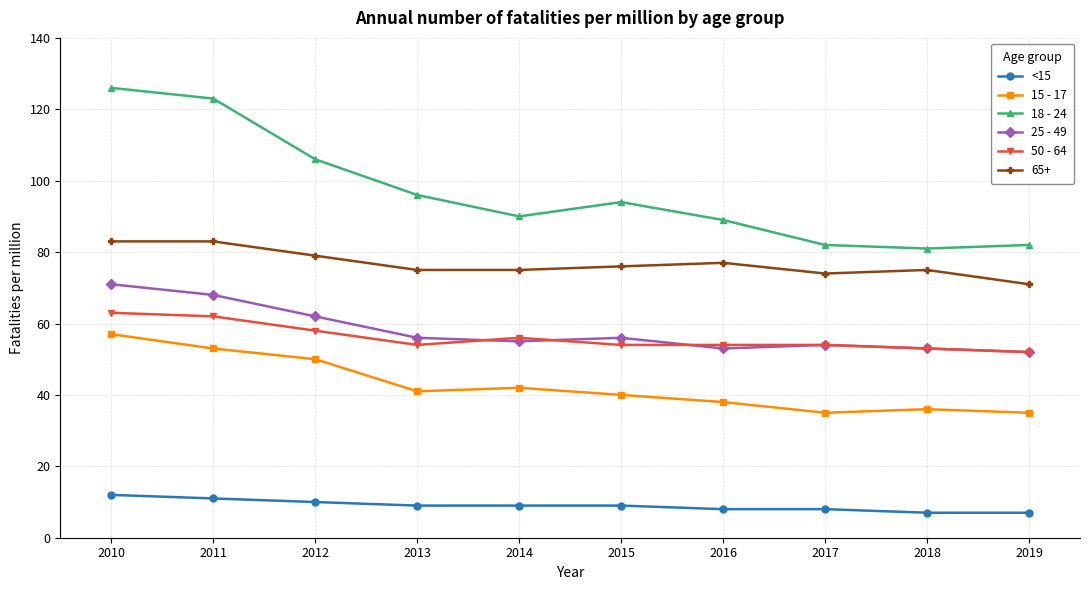

What are all the series names shown in the legend?

<15, 15 - 17, 18 - 24, 25 - 49, 50 - 64, 65+